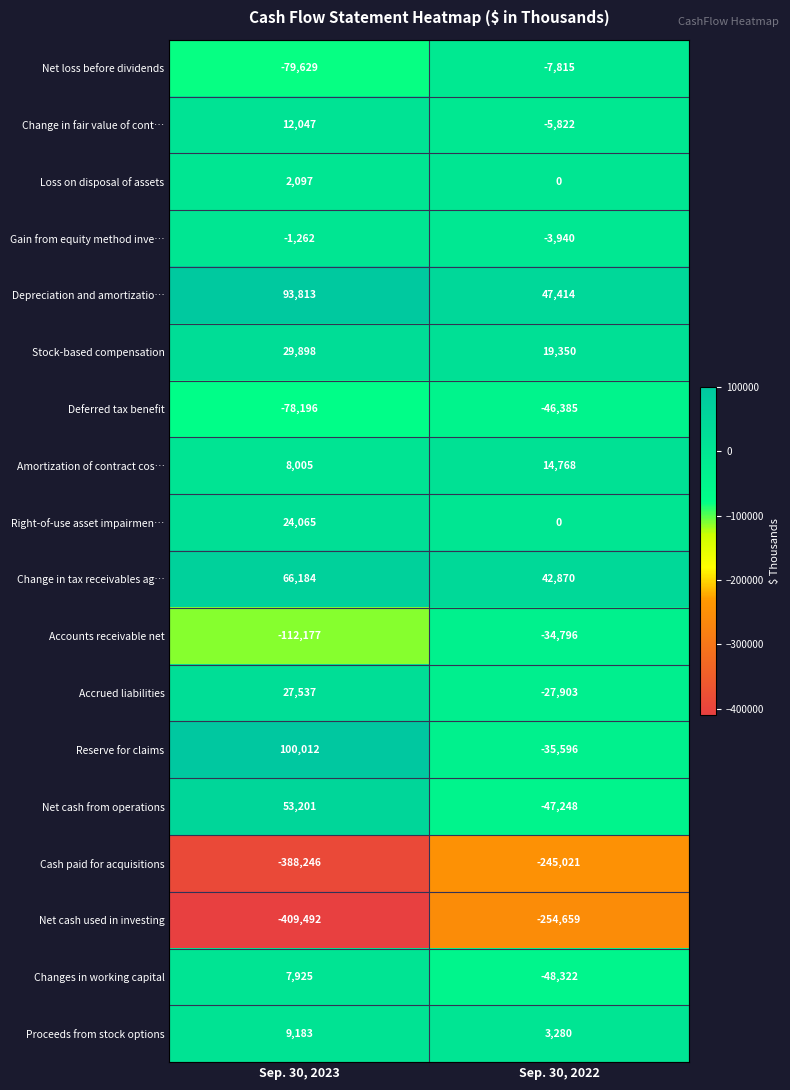

At which category is the sum across all series the highest?

Sep. 30, 2022